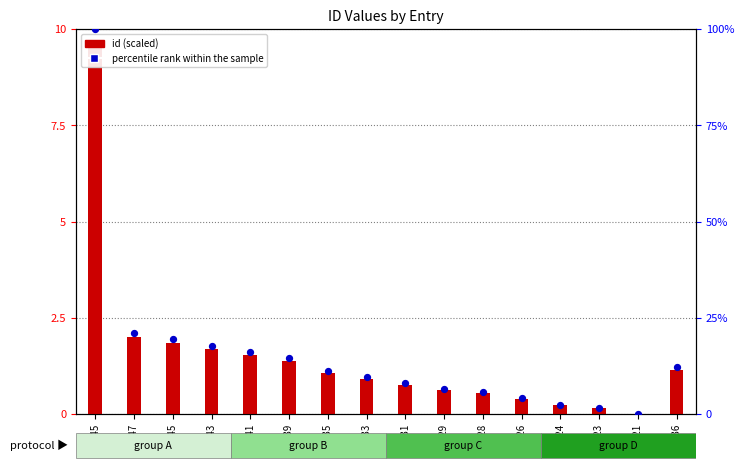

At how many categories does at least one series exceed 74?

1